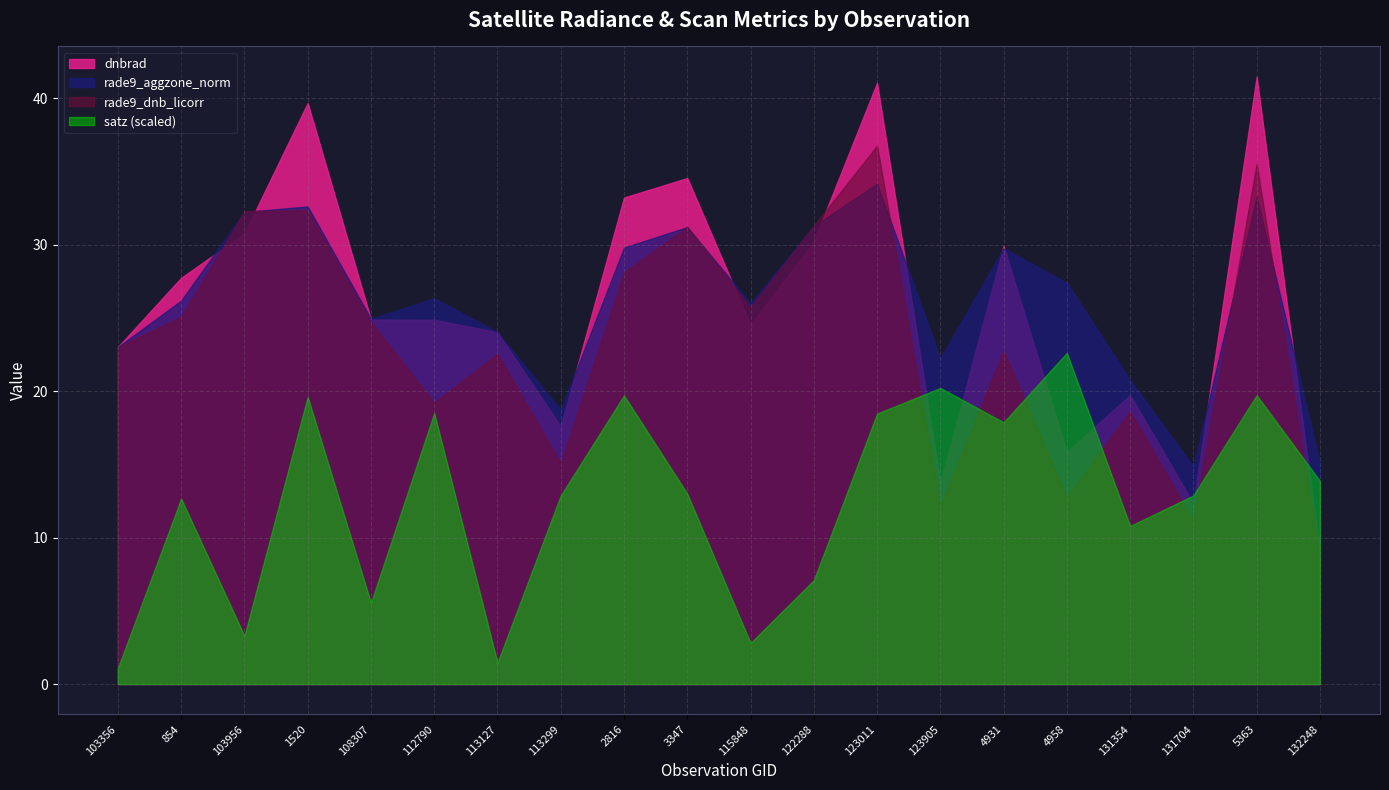

Where do rade9_aggzone_norm and rade9_dnb_licorr first cross each other?

854 and 103956